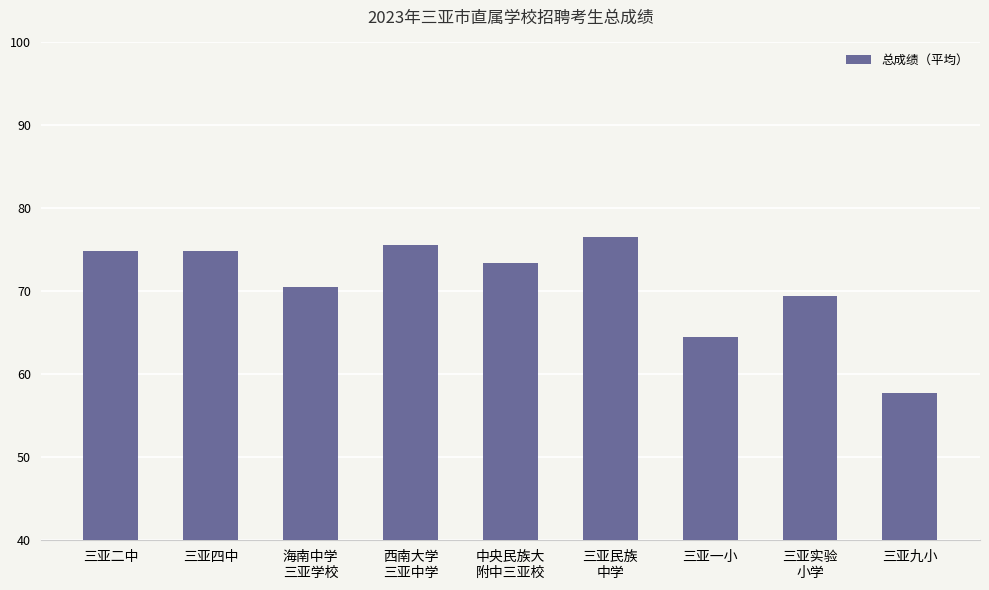

What is the sum of all values?

637.4